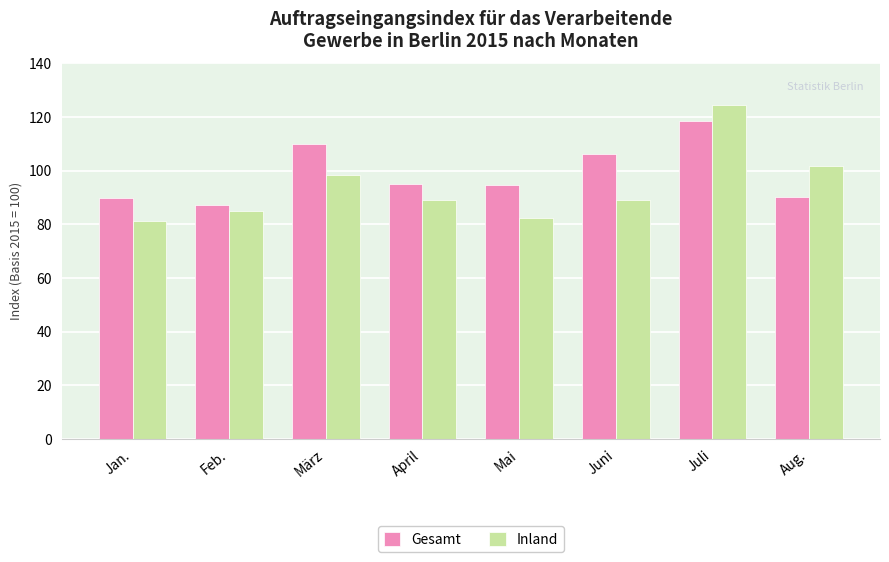

Which series has the largest range (max minus min)?

Inland